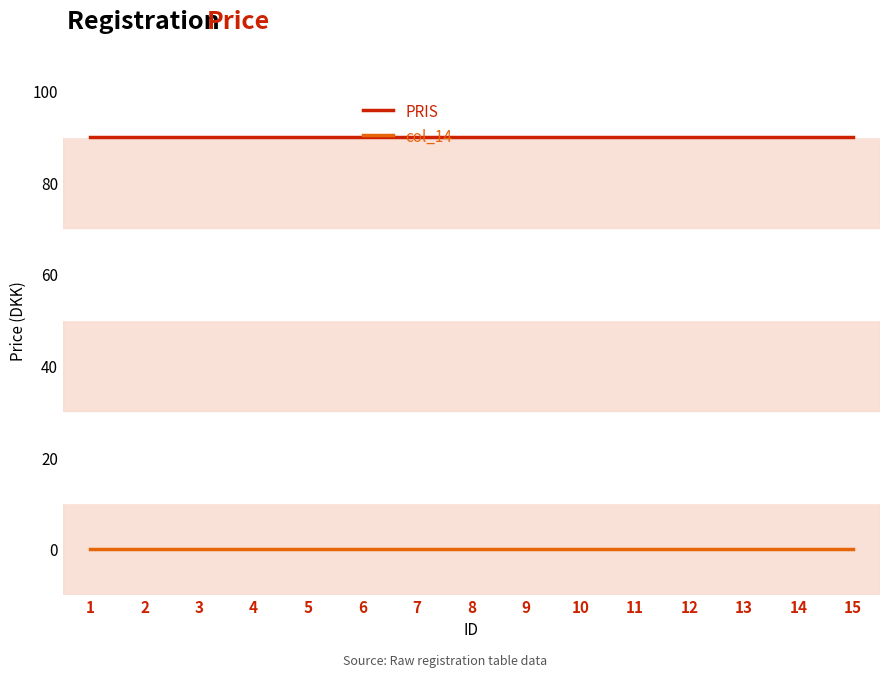

Reading left to right, extract all data points from this chart.

PRIS: 1=90	2=90	3=90	4=90	5=90	6=90	7=90	8=90	9=90	10=90	11=90	12=90	13=90	14=90	15=90
col_14: 1=0	2=0	3=0	4=0	5=0	6=0	7=0	8=0	9=0	10=0	11=0	12=0	13=0	14=0	15=0